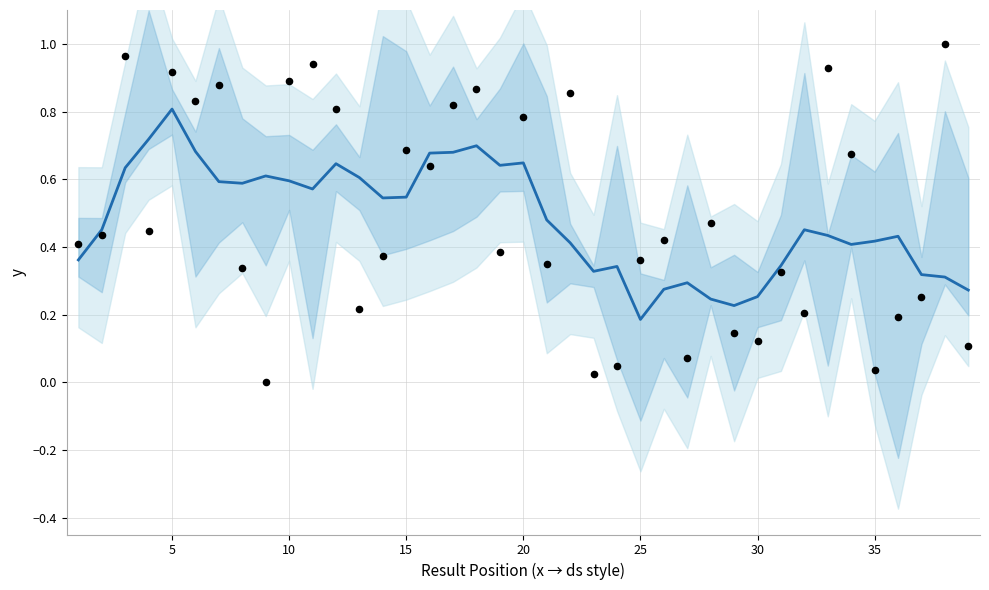

What is the total value across all series at 15?

1.2